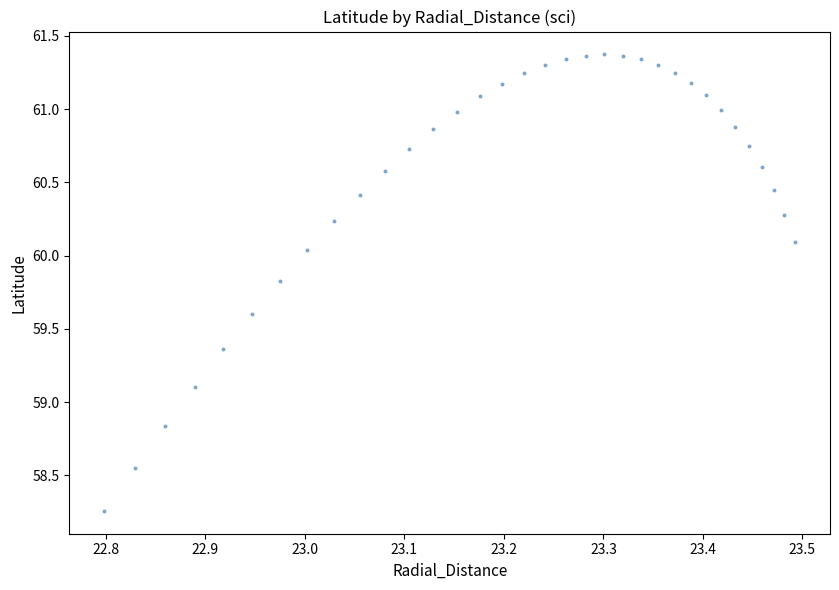

What is the range of Y values (max minus min)?

3.1